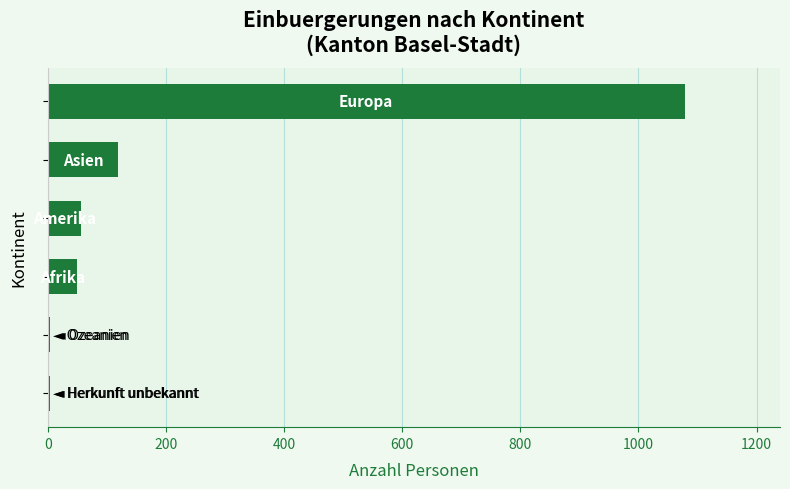

Are the bars grouped side by side (vs. stacked)?

No